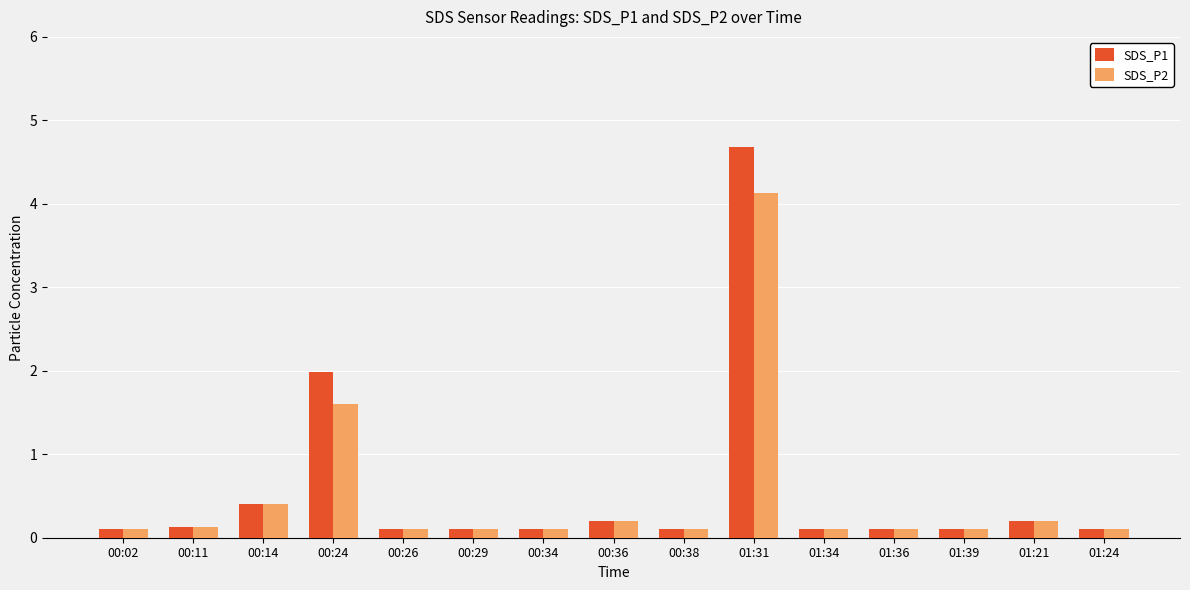

How many bars are there in each group?

2